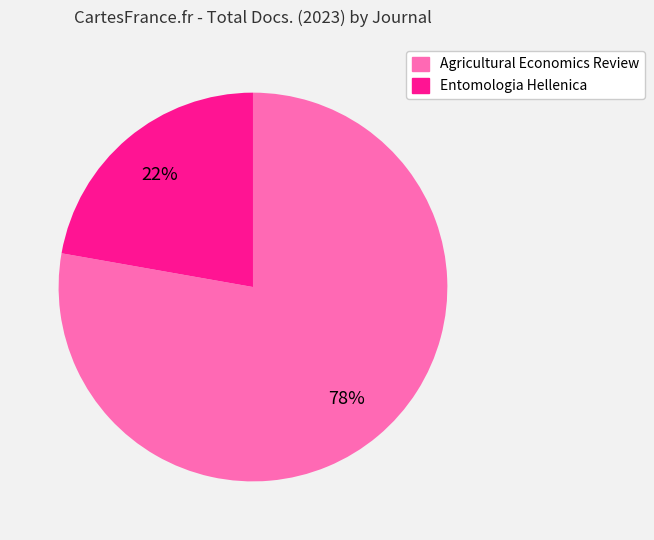

Count the number of slices in the pie.

2